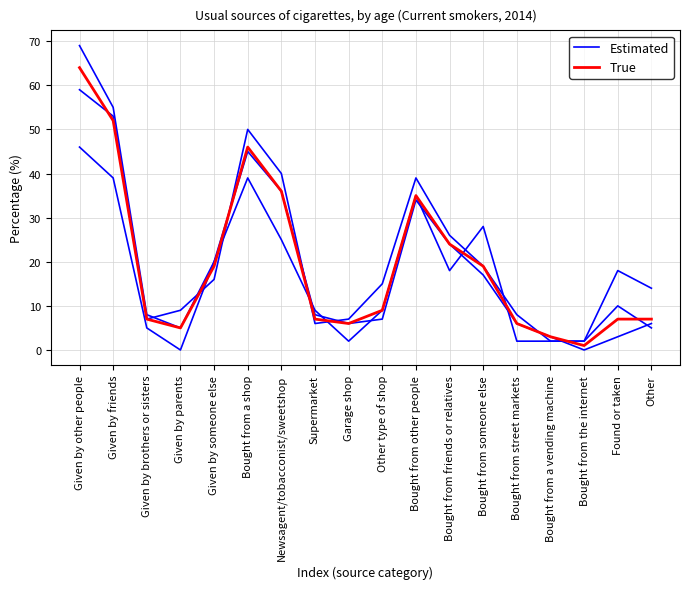

Where do True and Estimated first cross each other?

Given by parents and Given by someone else